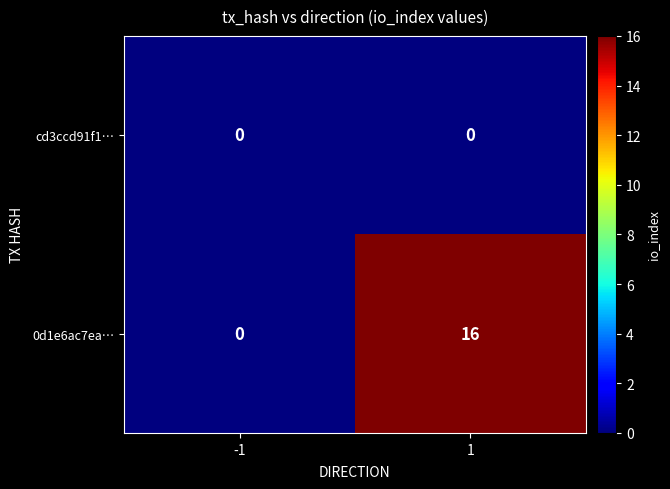

At 1, list the series in order from smallest to largest.

cd3ccd91f1…, 0d1e6ac7ea…